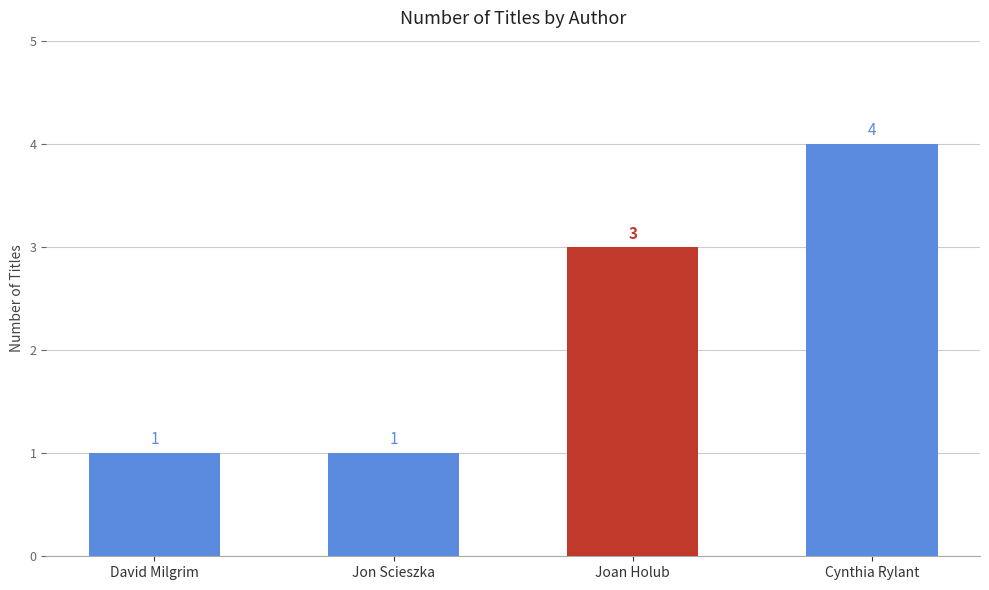

Is it true that the value at David Milgrim is 2?

False